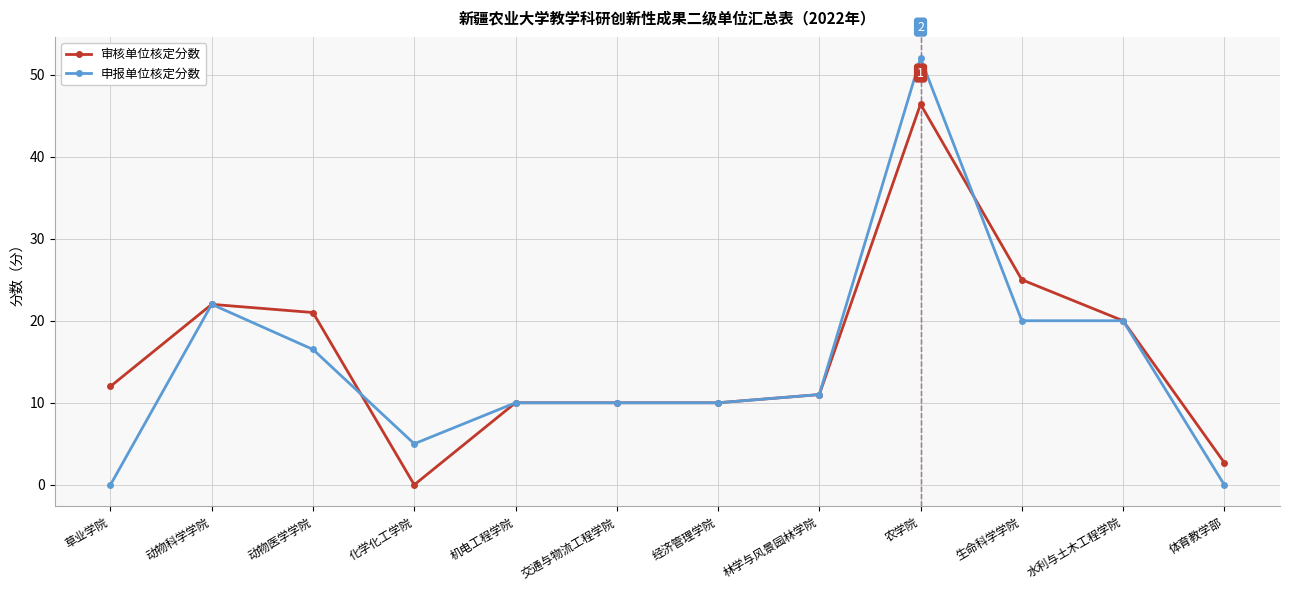

List the series in order of their peak value, highest first.

申报单位核定分数, 审核单位核定分数